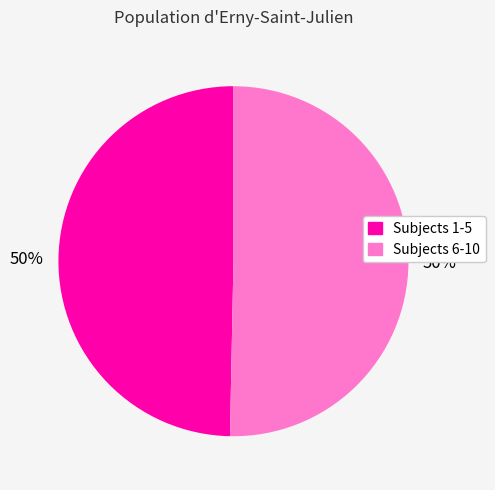

How many segments does this pie chart have?

2